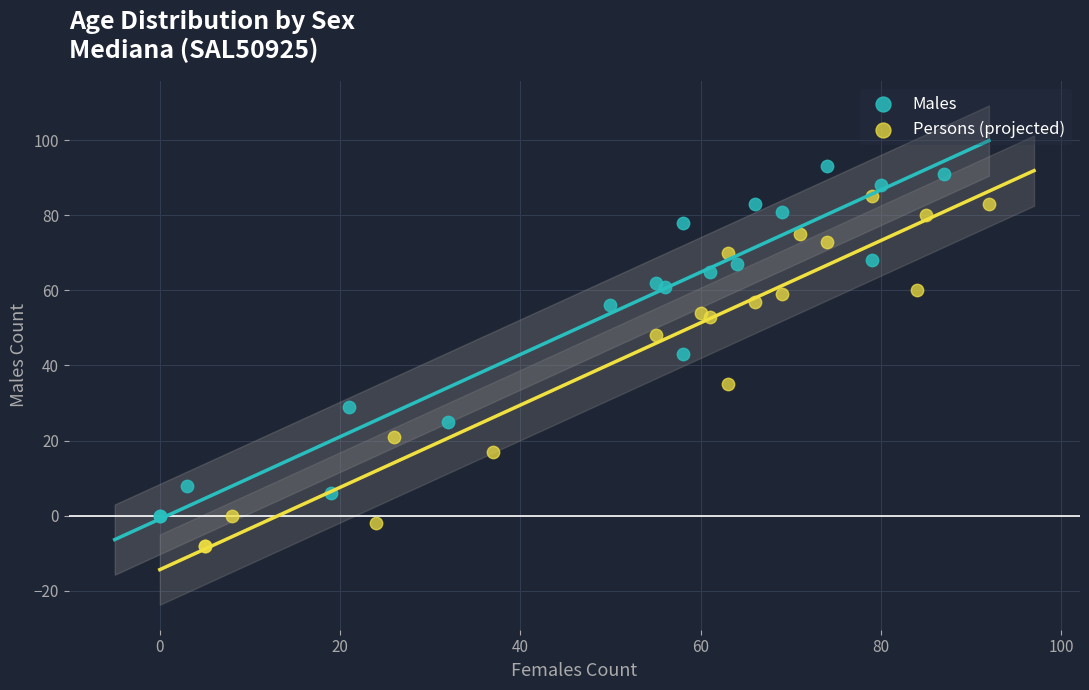

What are all the series names shown in the legend?

Males, Persons (projected)